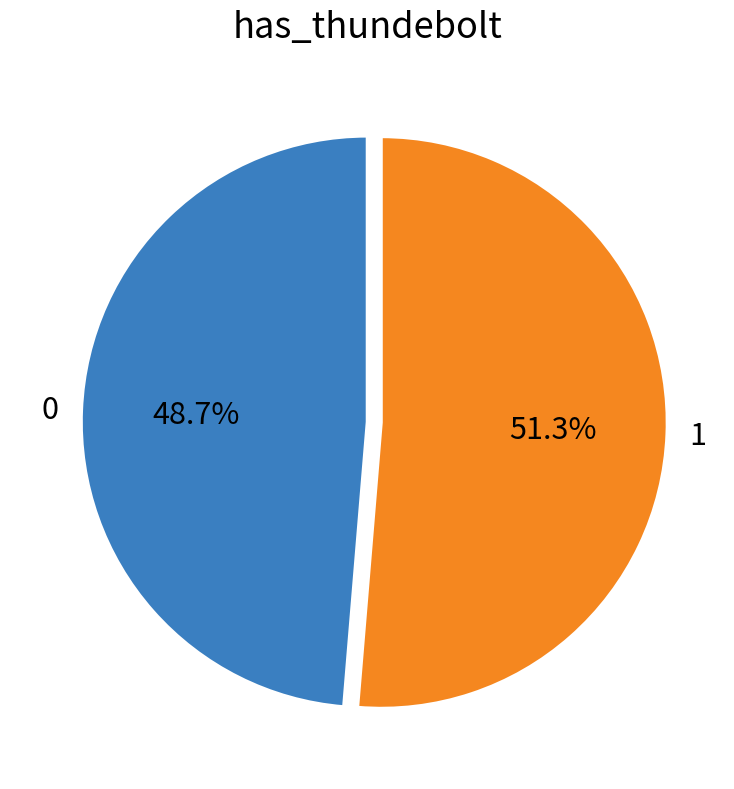

Approximately how many times larger is the value at 0 compared to 1?

0.9